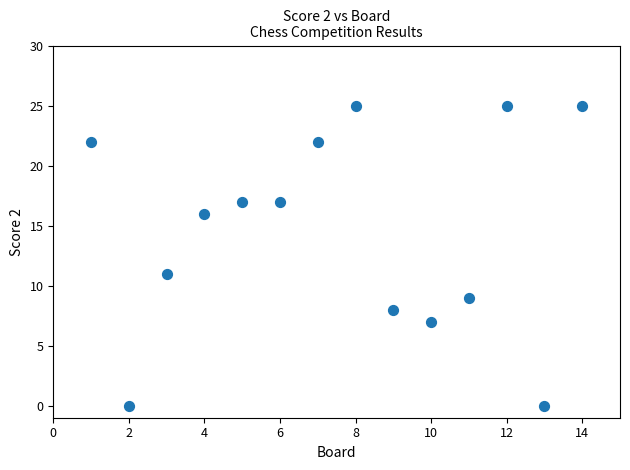

What Y value in the scatter plot is closest to 12?

11